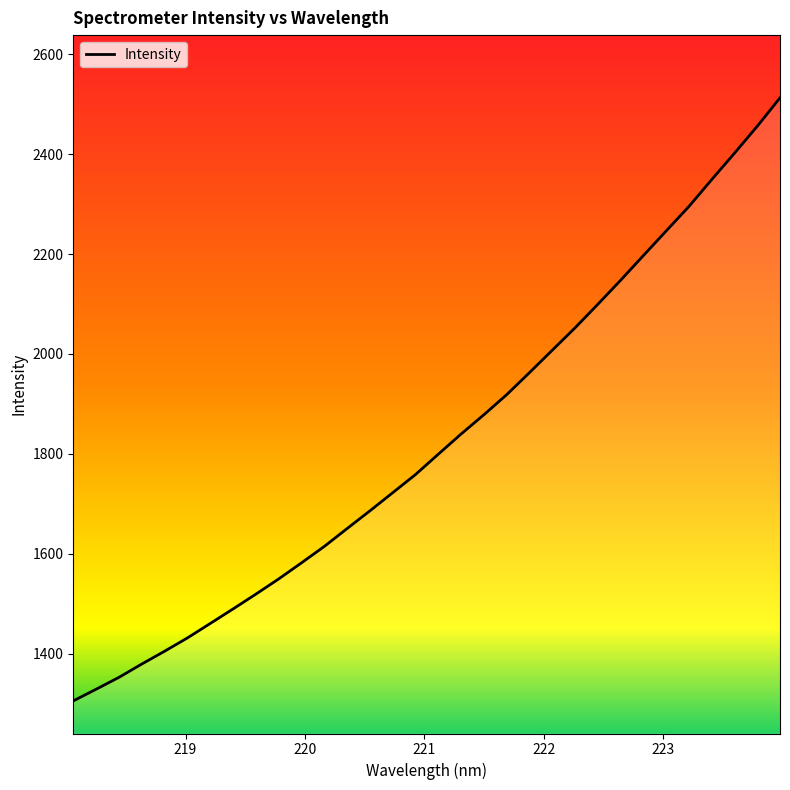

What is the difference between the maximum and minimum values?

1207.6